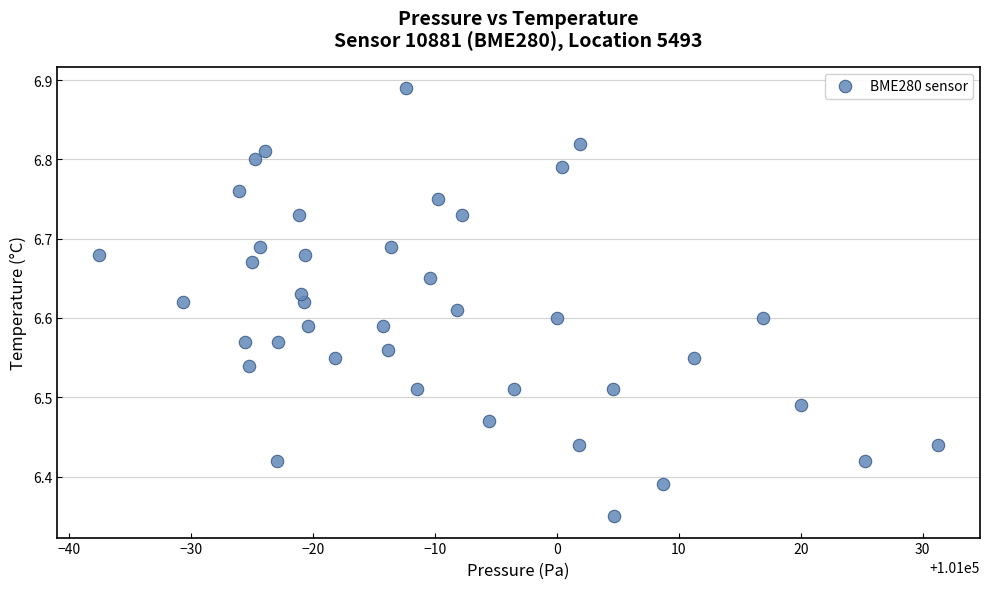

What is the range of X values (max minus min)?

68.8